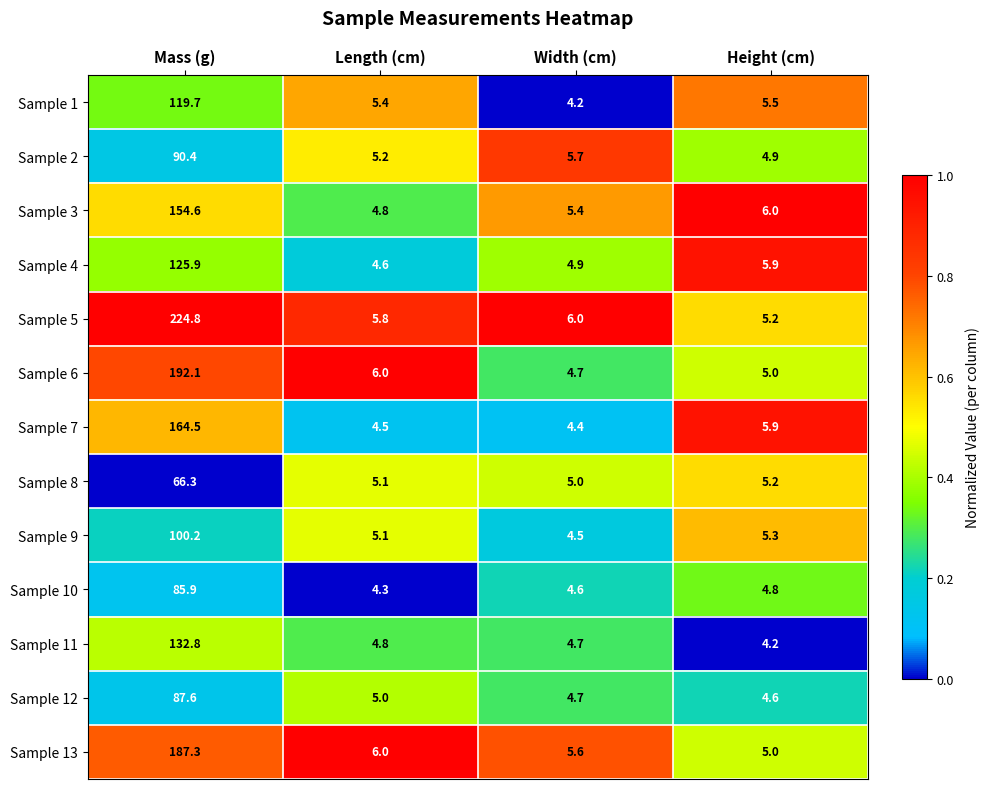

How many categories are shown in the chart?

4